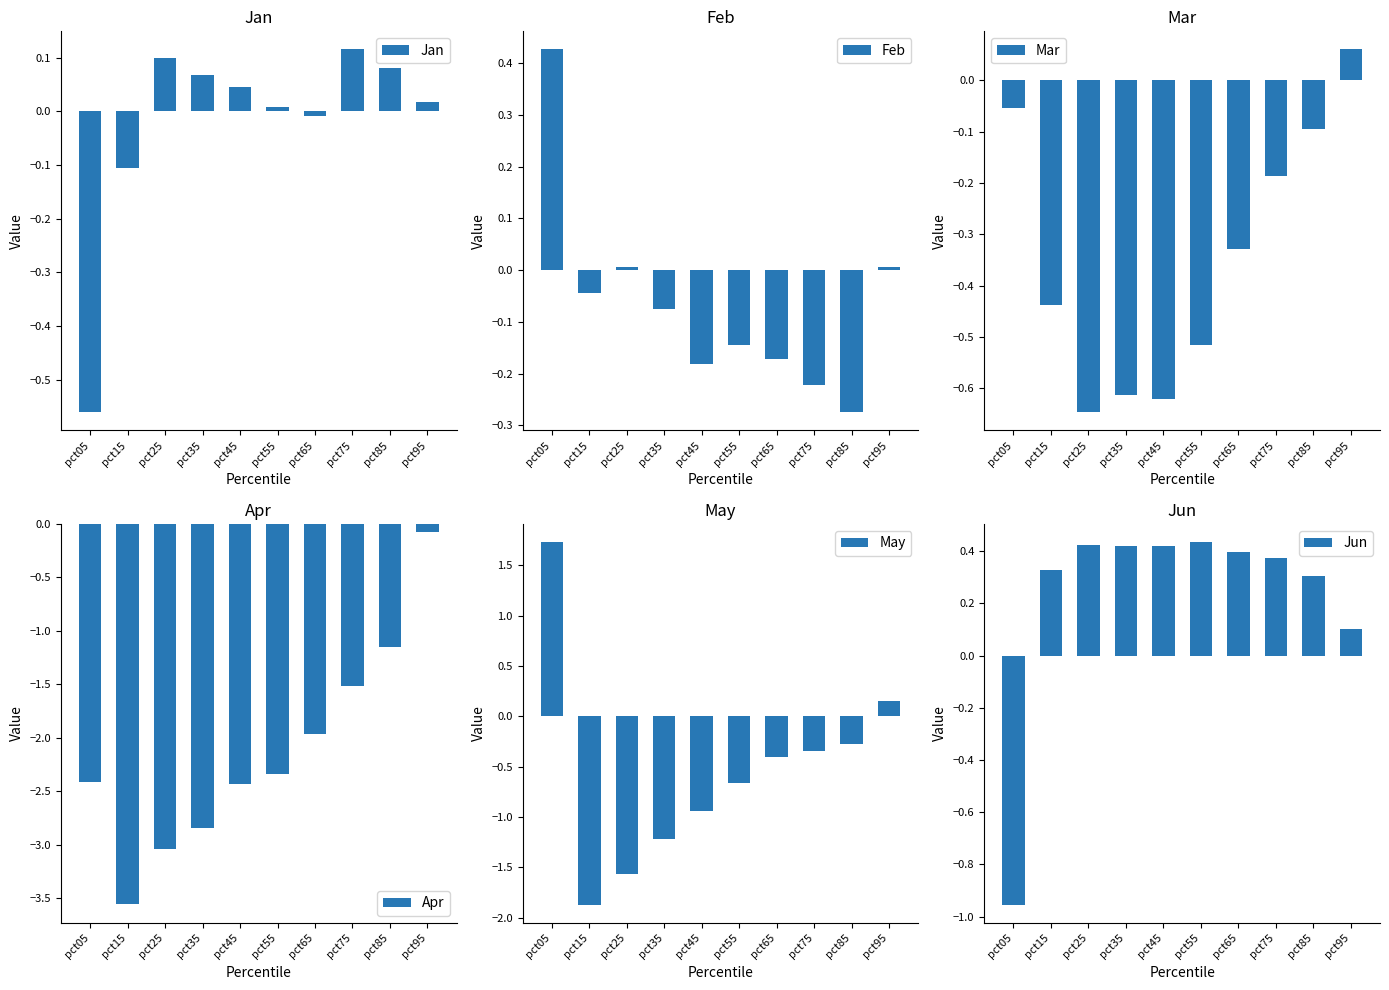

What is the value of the Mar bar at the 4th from the left?

-0.6